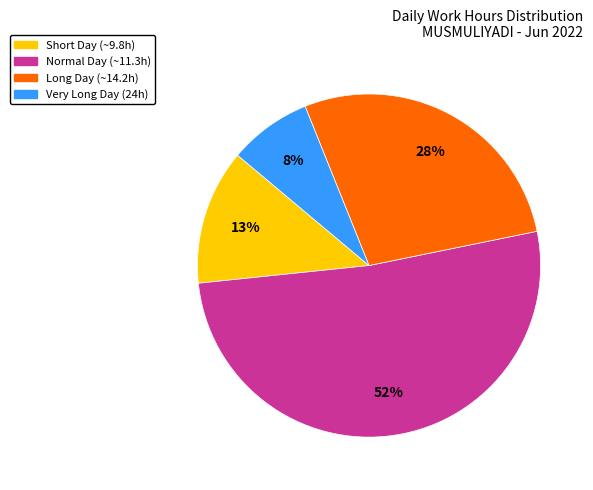

To the nearest percent, what portion does Very Long Day (24h) represent?

8%